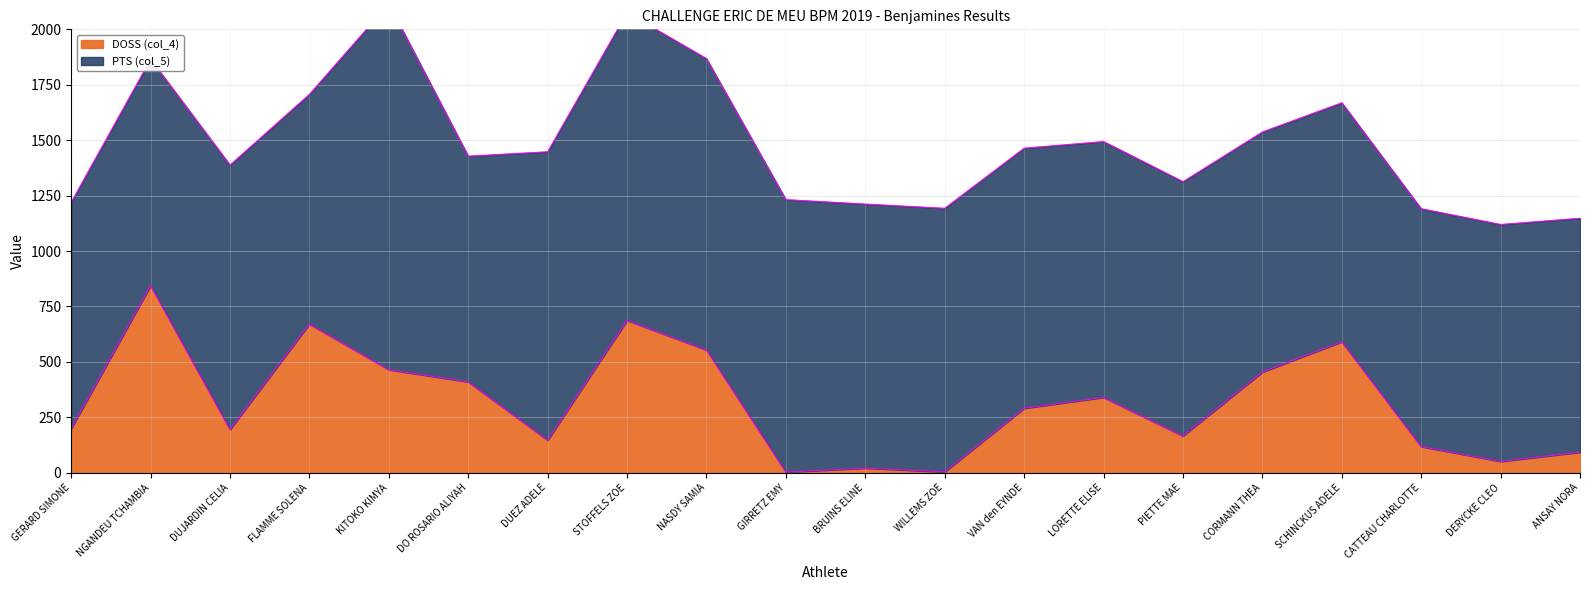

Reading left to right, what are all the values shown in this chart?

GERARD SIMONE=199	NGANDEU TCHAMBIA=844	DUJARDIN CELIA=195	FLAMME SOLENA=671	KITOKO KIMYA=465	DO ROSARIO ALIYAH=410	DUEZ ADELE=147	STOFFELS ZOE=687	NASDY SAMIA=554	GIRRETZ EMY=3	BRUINS ELINE=21	WILLEMS ZOE=4	VAN den EYNDE=291	LORETTE ELISE=340	PIETTE MAE=166	CORMANN THEA=454	SCHINCKUS ADELE=591	CATTEAU CHARLOTTE=118	DERYCKE CLEO=51	ANSAY NORA=93